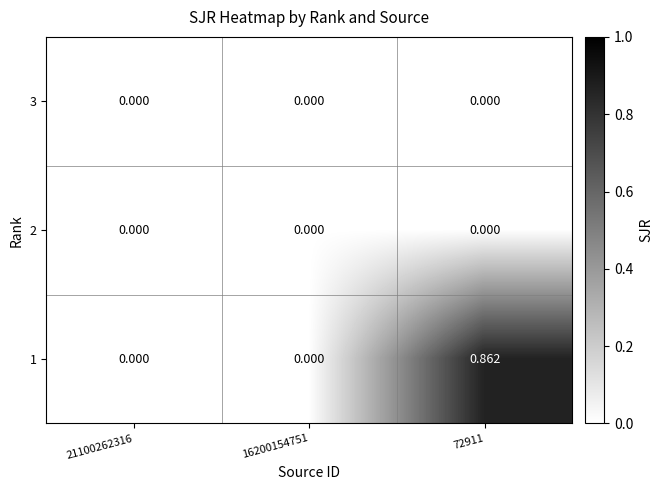

Is the value of 1 at 72911 greater than the value of 2 at 21100262316?

Yes